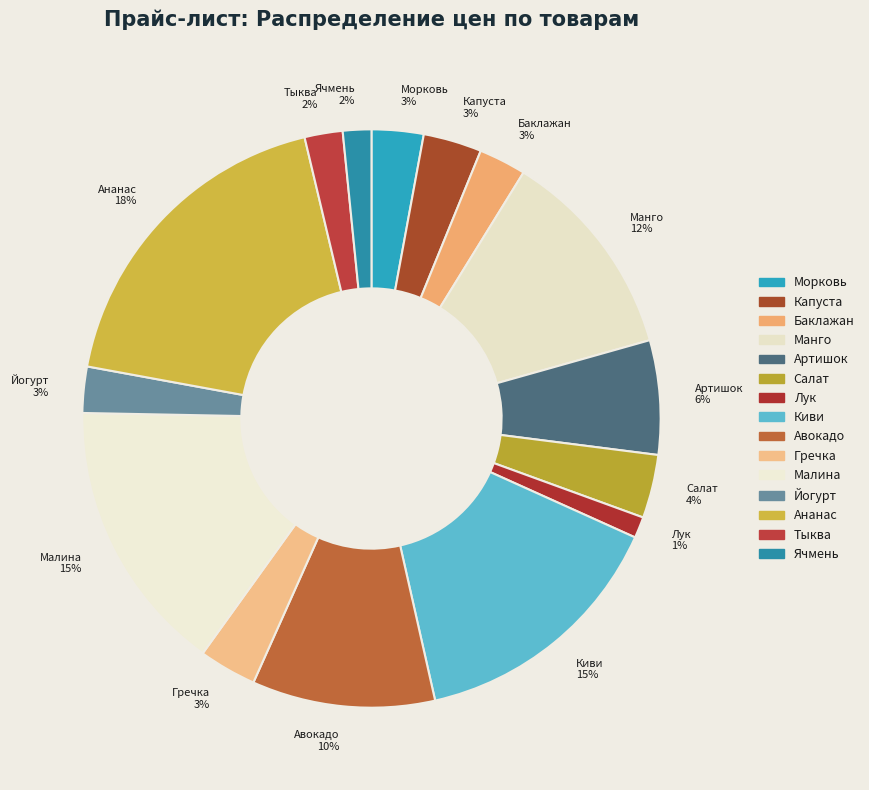

Which has a higher value, Лук or Капуста?

Капуста